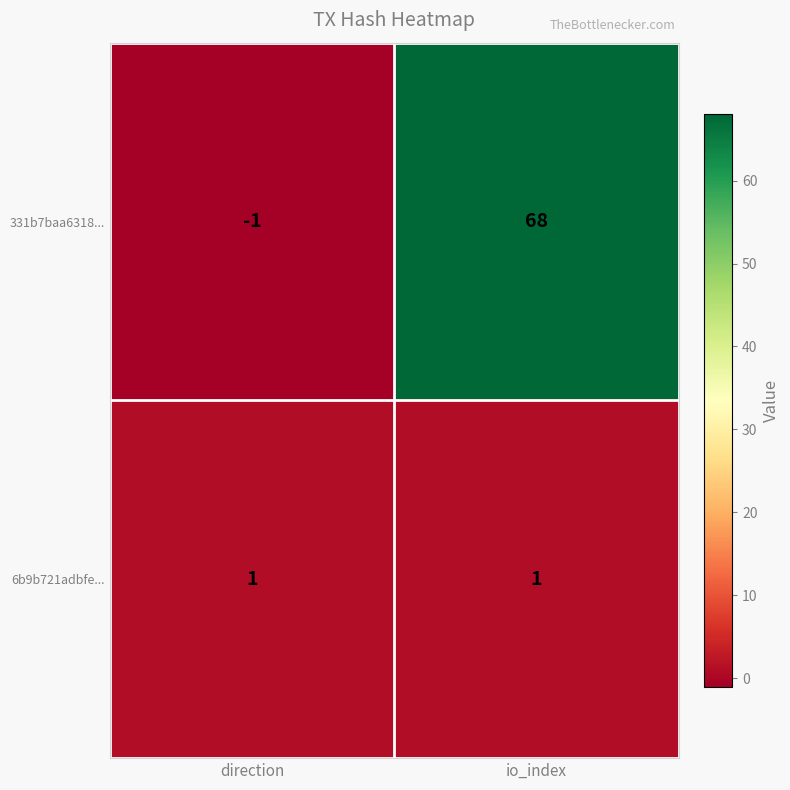

What is the total value across all series at io_index?

69